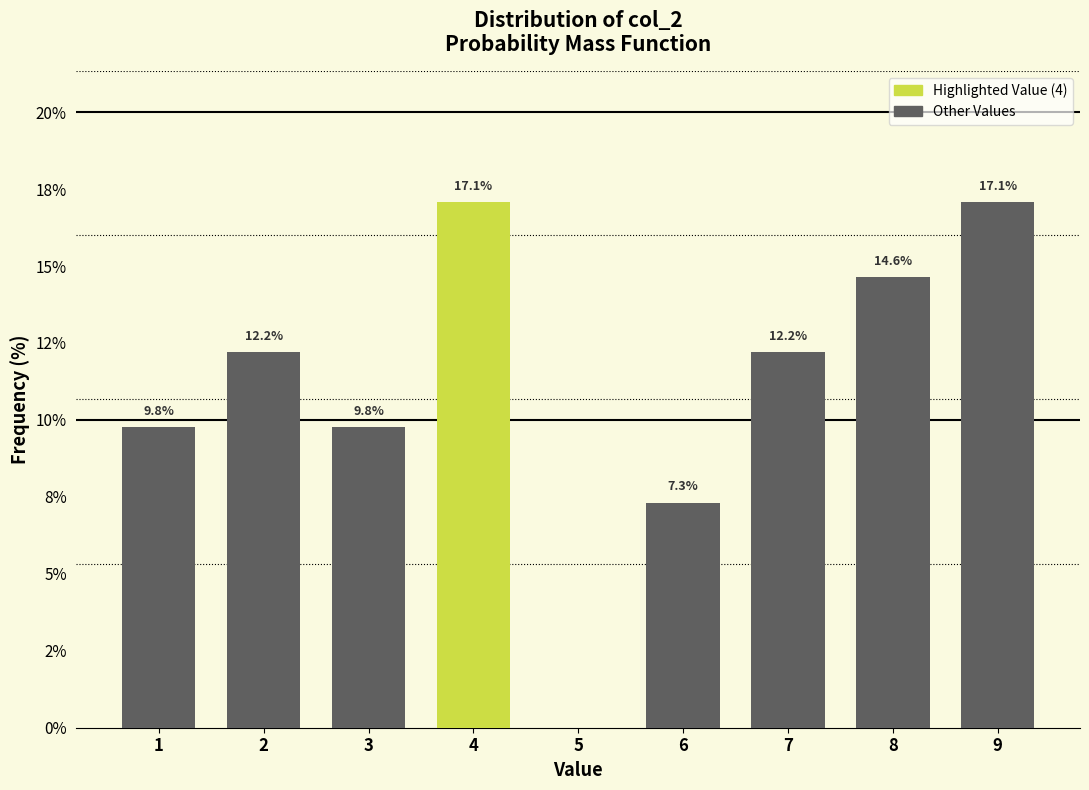

Are the bars horizontal?

No